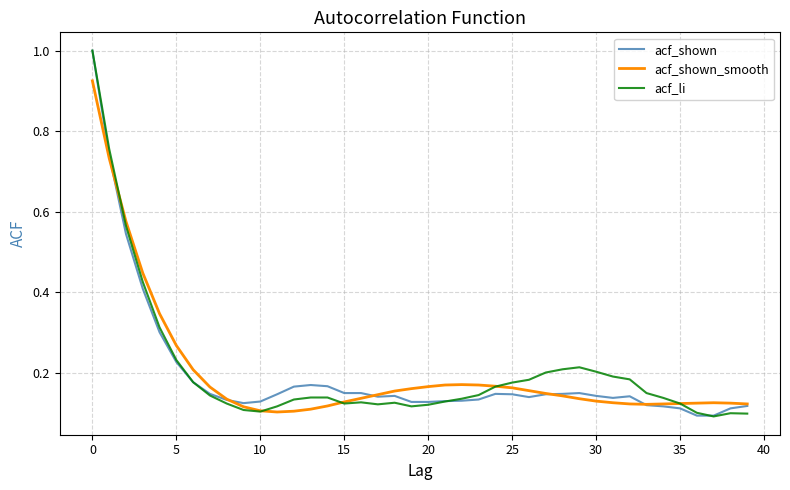

Where is acf_shown nearest to the value 0?

36